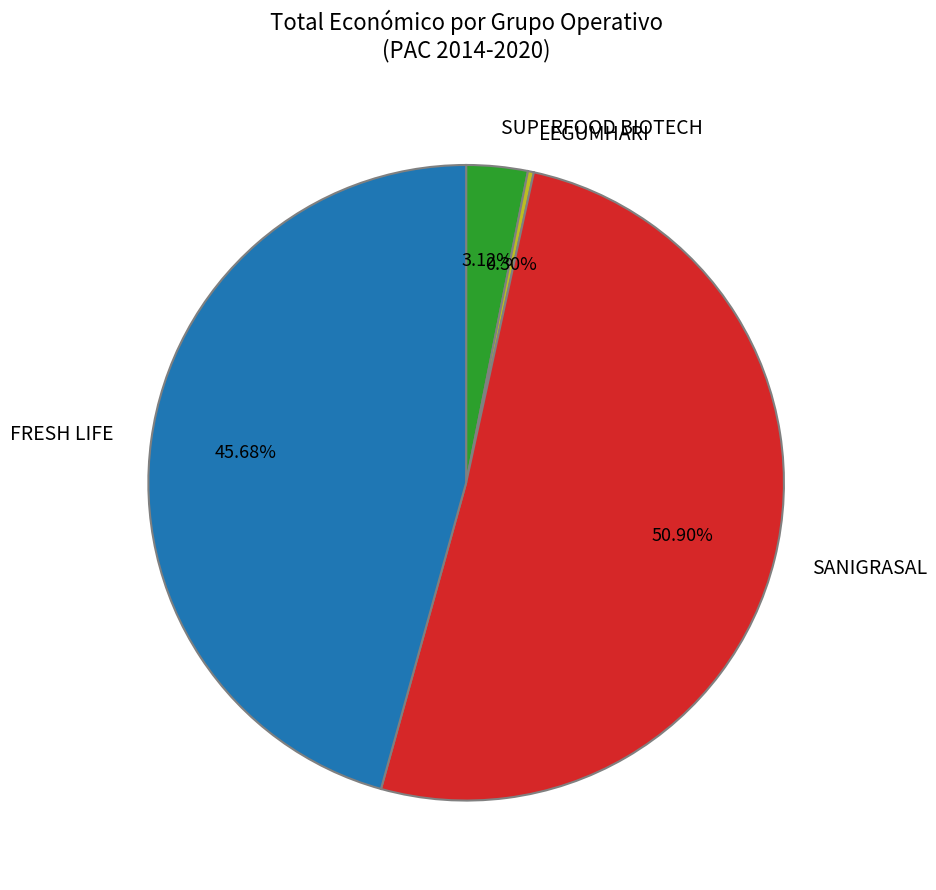

To the nearest percent, what is the difference between the largest and smallest slice percentages?

51%